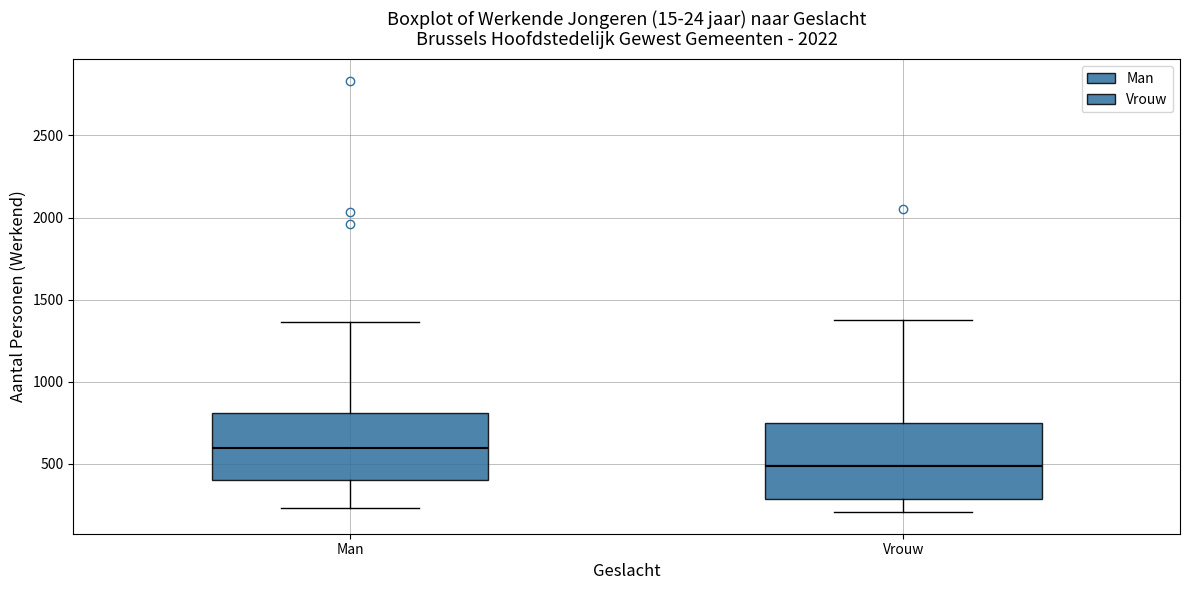

Comparing the boxes themselves (not the whiskers), which one is the tallest?

Vrouw